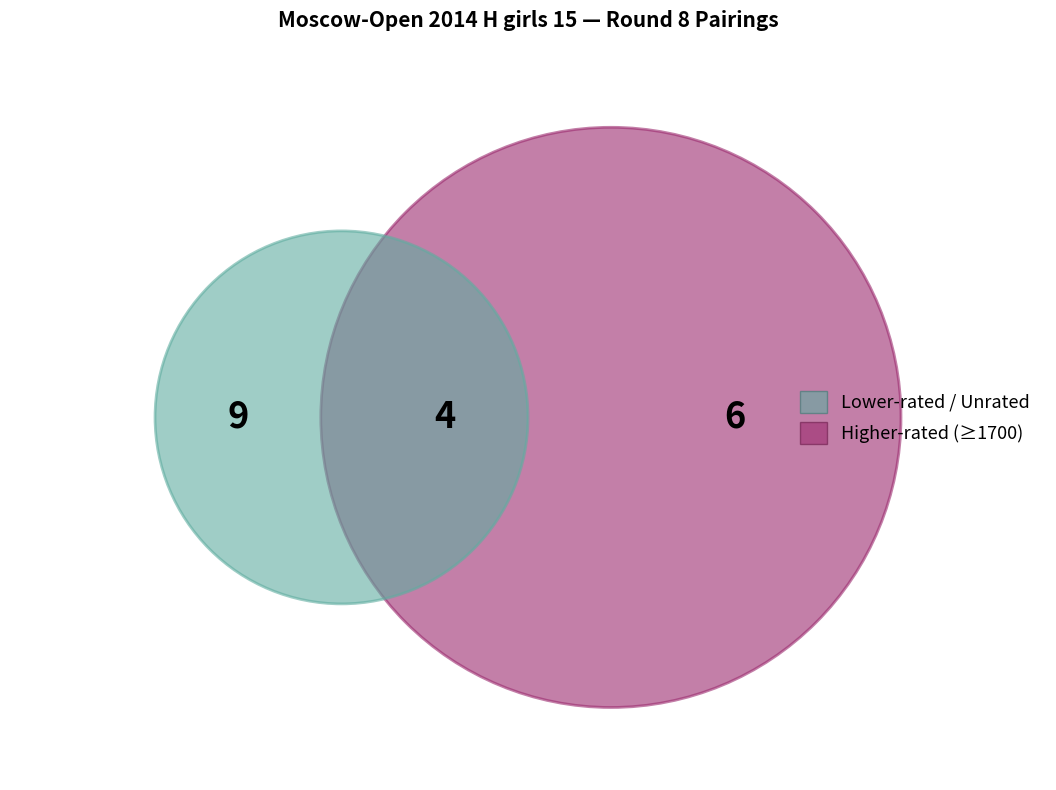

Is there a majority slice in this chart?

No